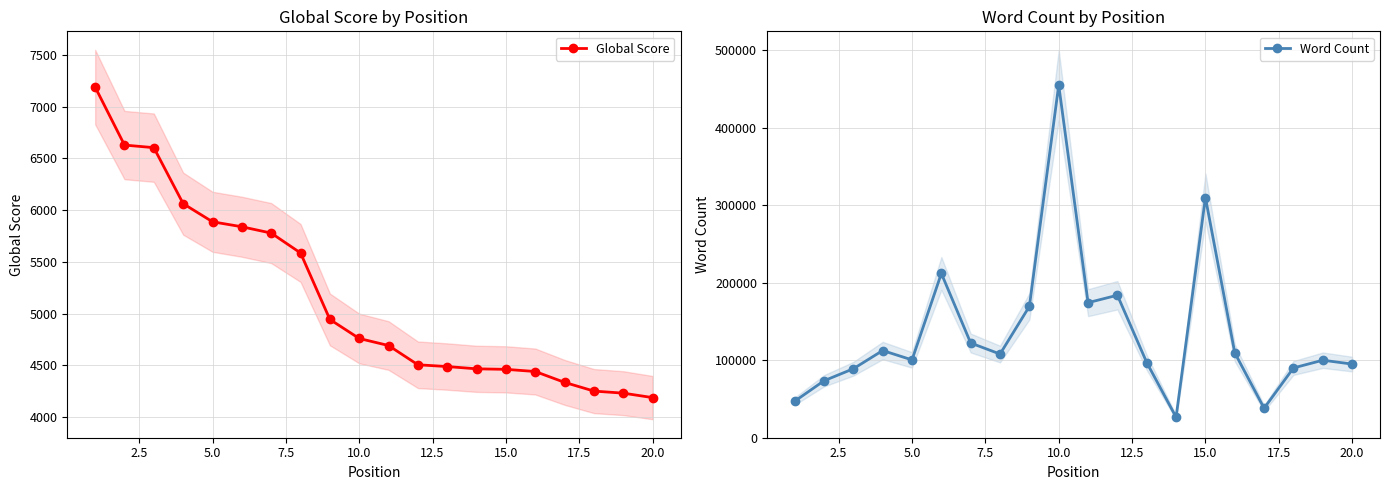

How many values in the Word Count series exceed 107945?

9